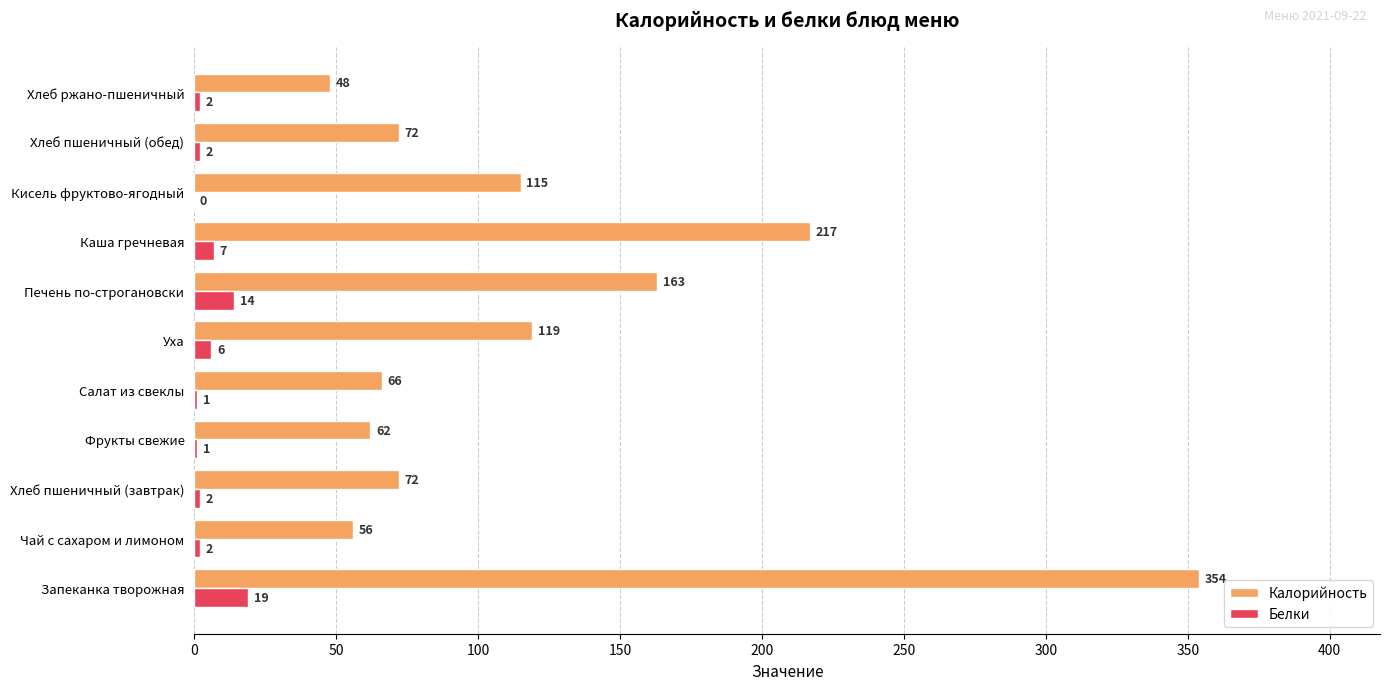

Which series changed the most between Запеканка творожная and Каша гречневая?

Калорийность